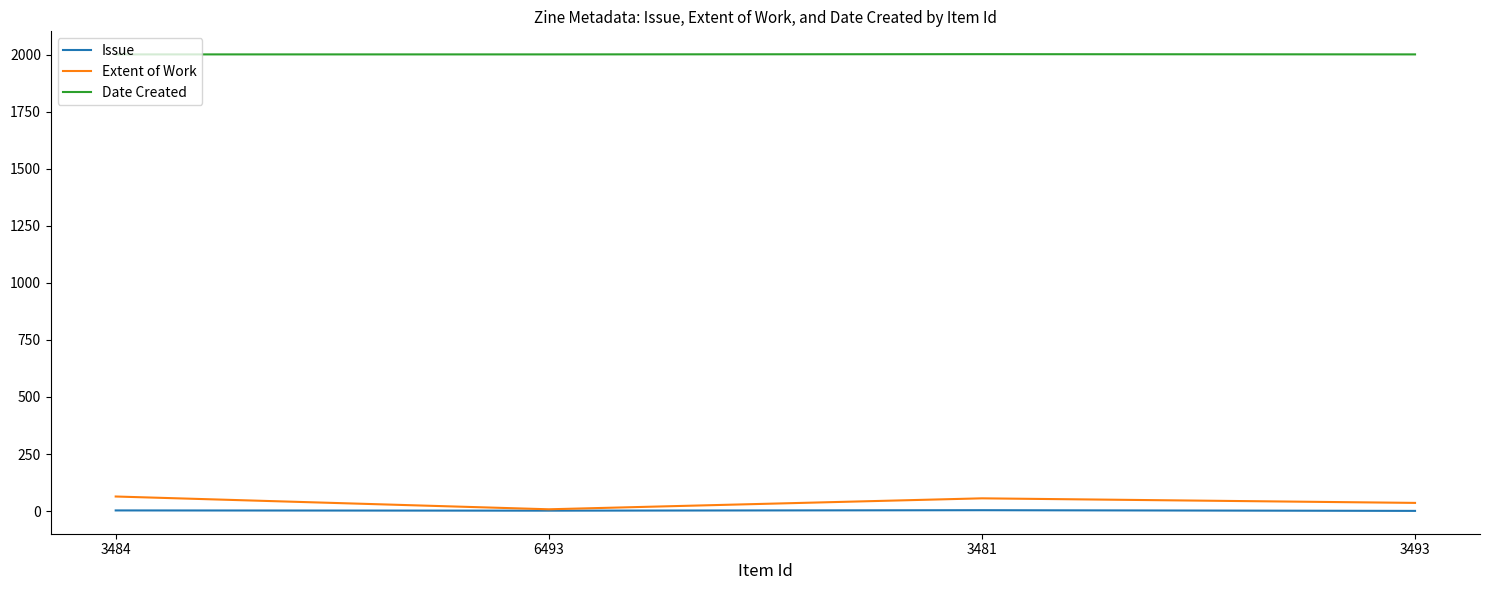

Is the value of Extent of Work at 3481 greater than the value of Issue at 3481?

Yes